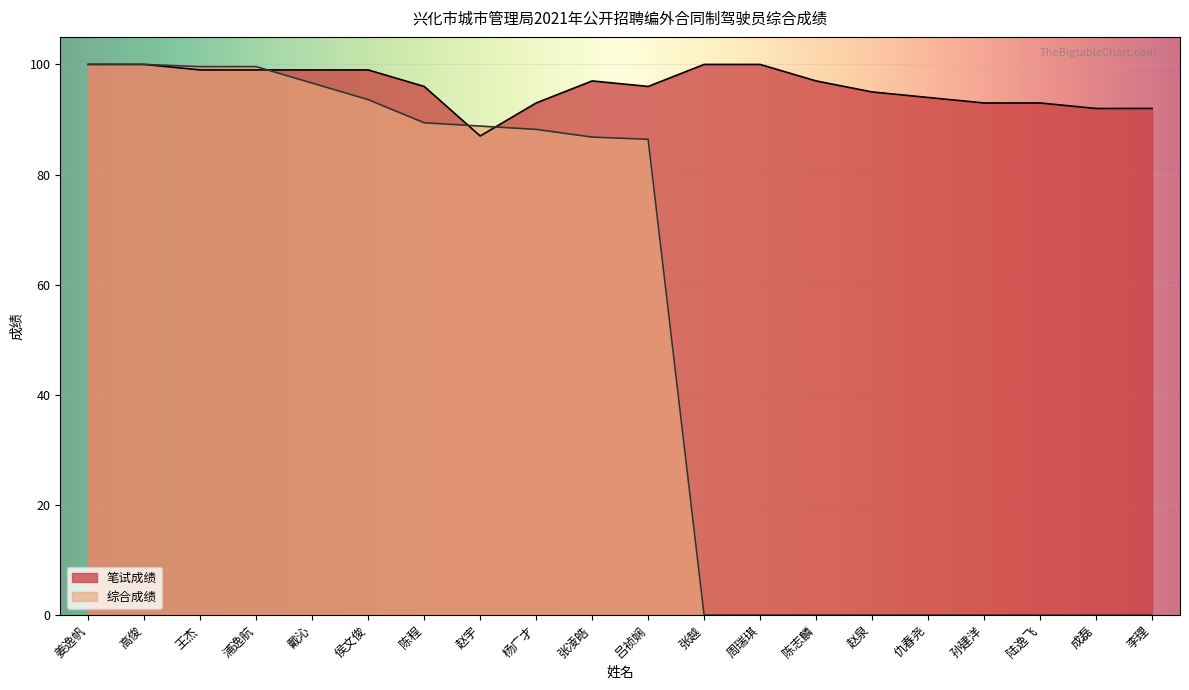

True or false: 综合成绩 has a value of 31.7 at 王杰.

False